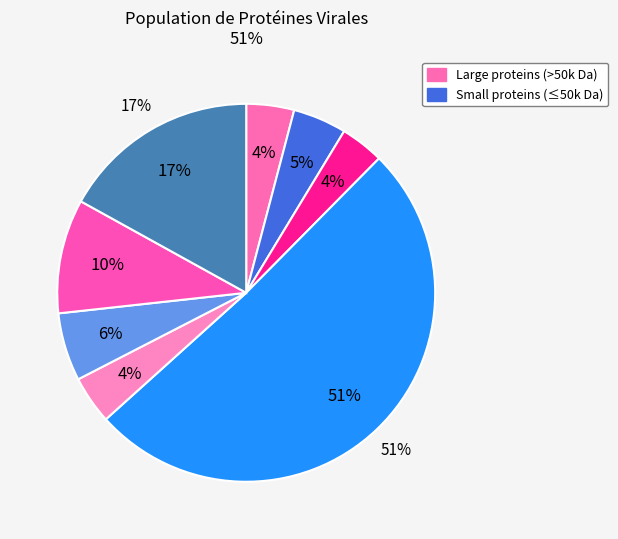

To the nearest percent, what is the average slice percentage?

12%